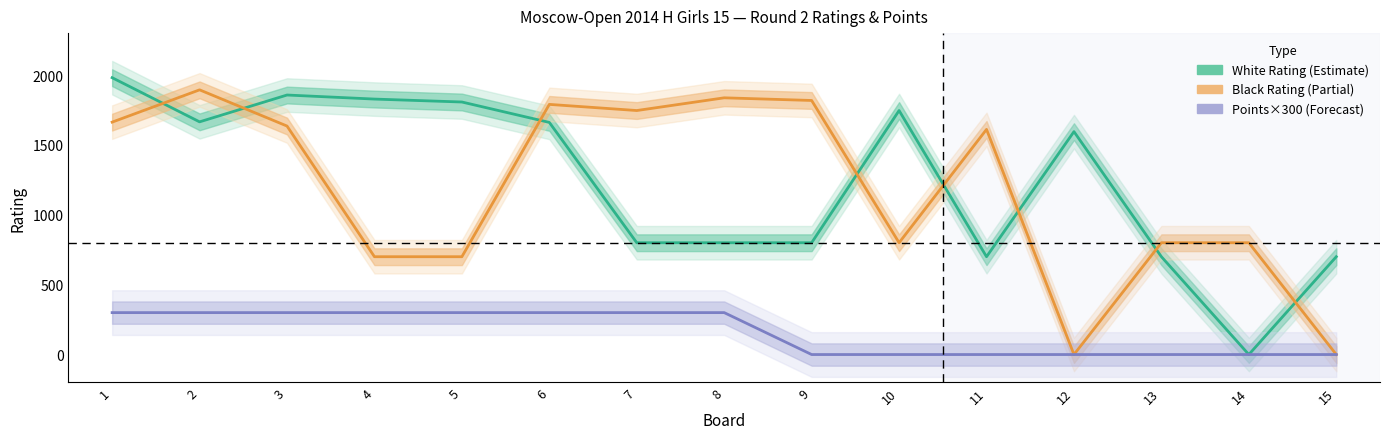

Rank the series at 5 from lowest to highest value.

White Points×300 (Forecast), Black Rating (Partial), White Rating (Estimate)